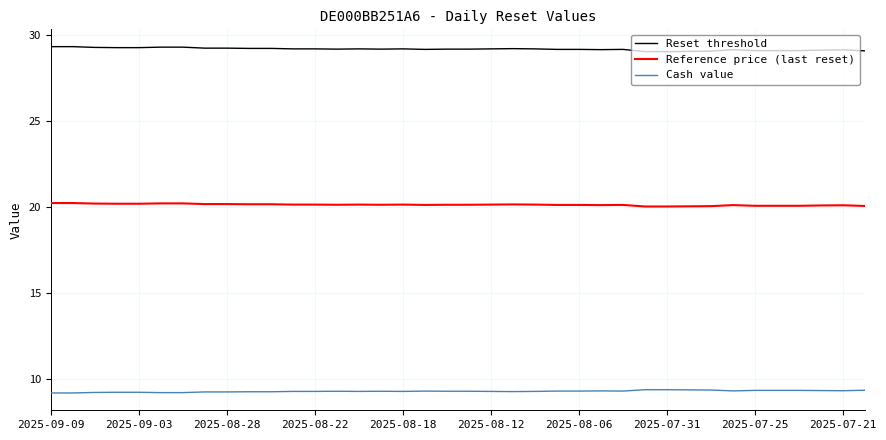

True or false: Reference price (last reset) and Reset threshold intersect in this chart.

False